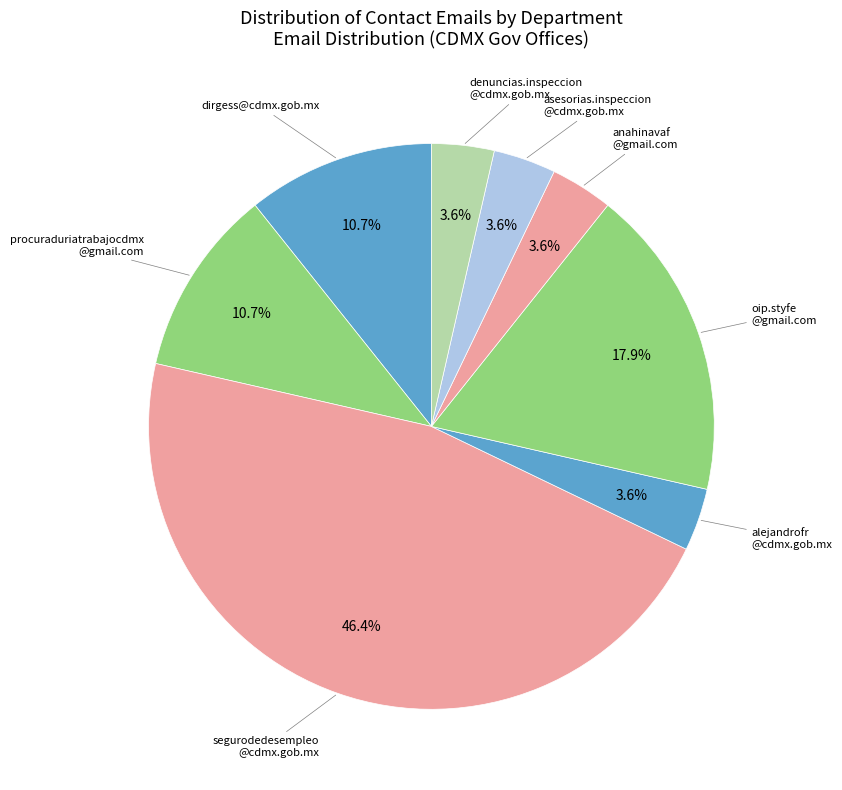

How many slices are in this pie chart?

8